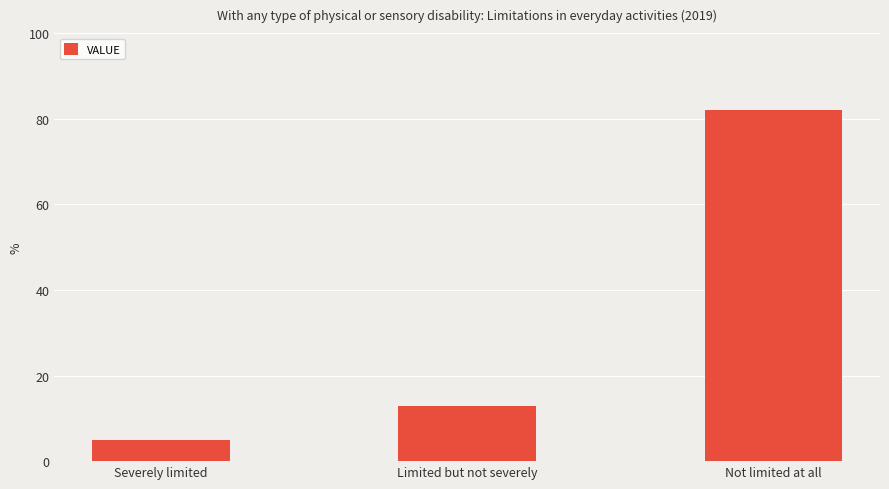

What is the label of the 1st bar from the right?

Not limited at all